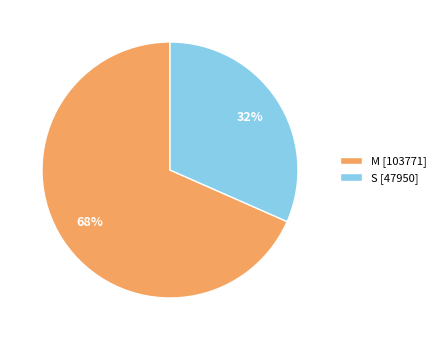

How many slices are in this pie chart?

2